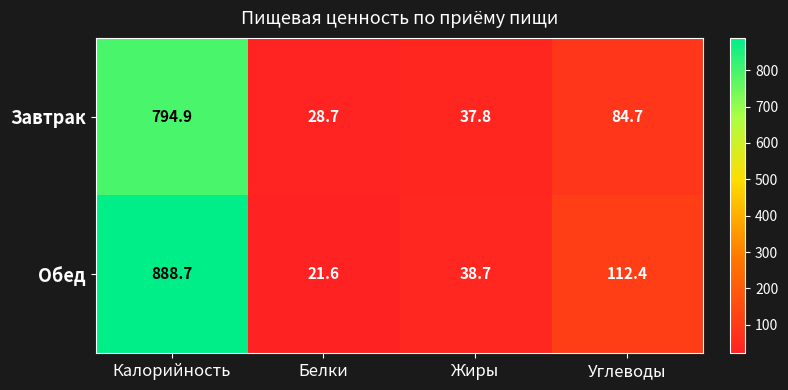

At Углеводы, list the series in order from largest to smallest.

Обед, Завтрак